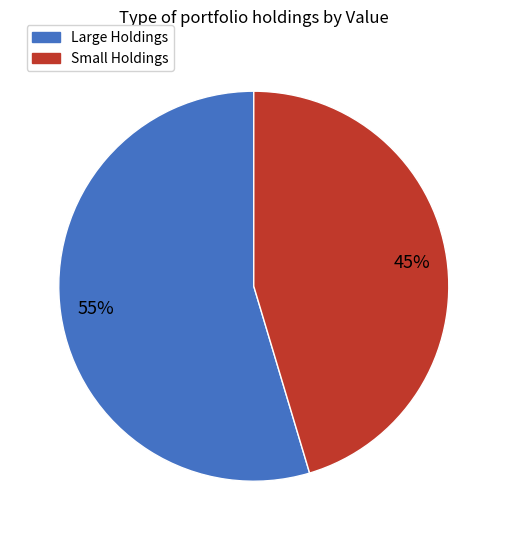

Do Small Holdings and Large Holdings together represent more than half of the pie?

Yes